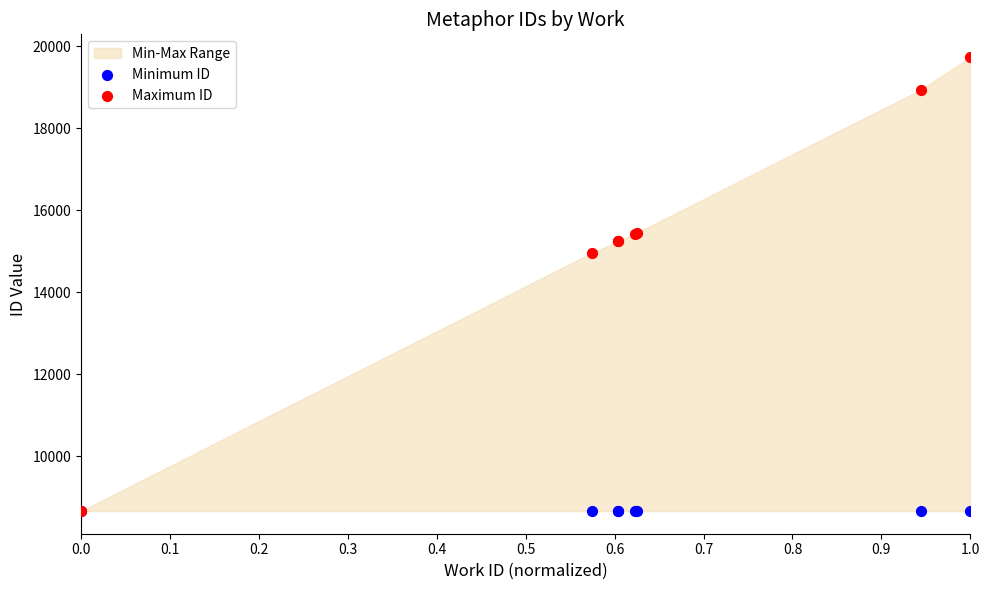

Which series reaches the maximum Y coordinate?

Maximum ID